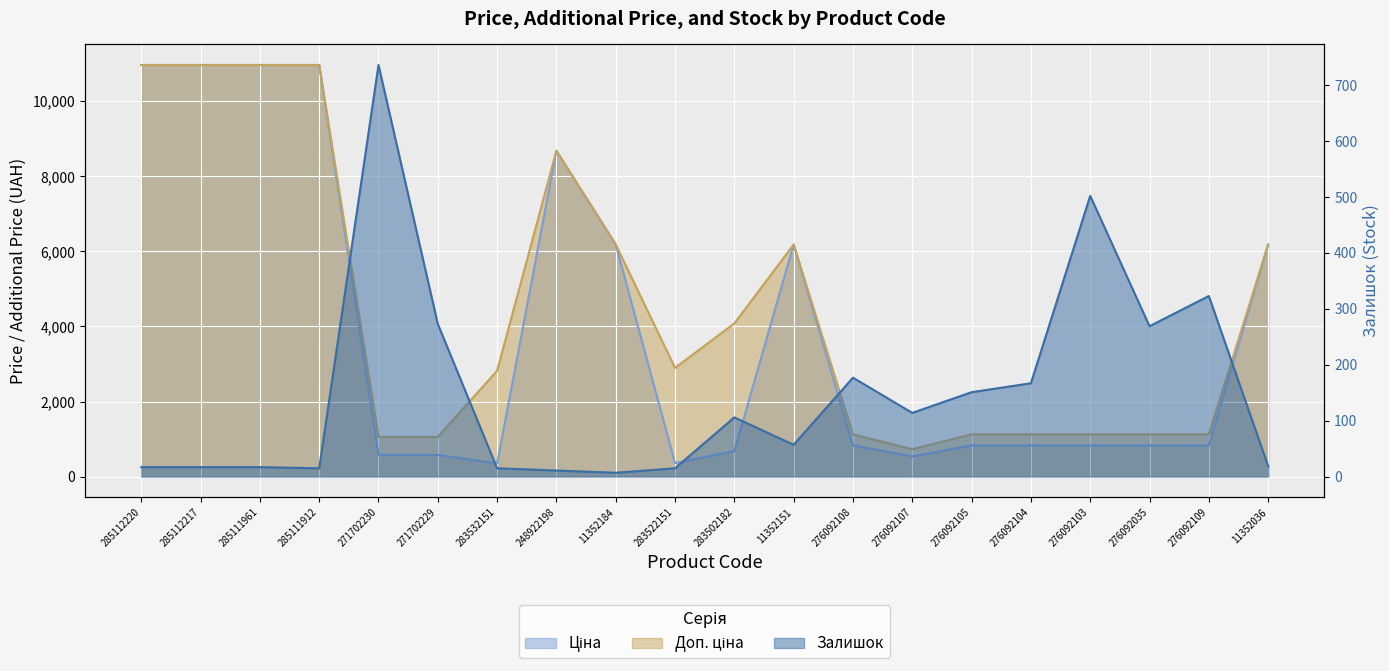

What are all the series names shown in the legend?

Ціна, Доп. ціна, Залишок